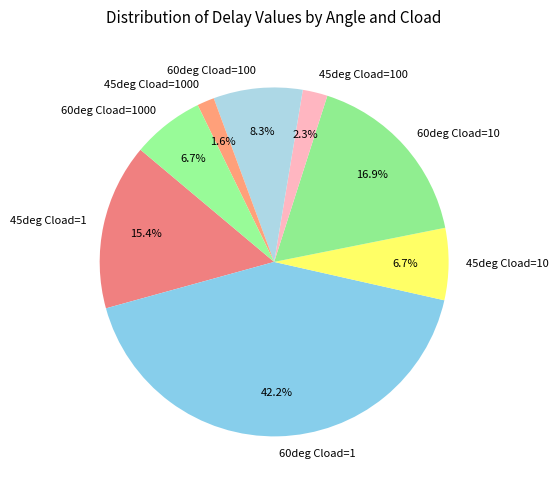

To the nearest percent, what percentage of the pie is 45deg Cload=100?

2%